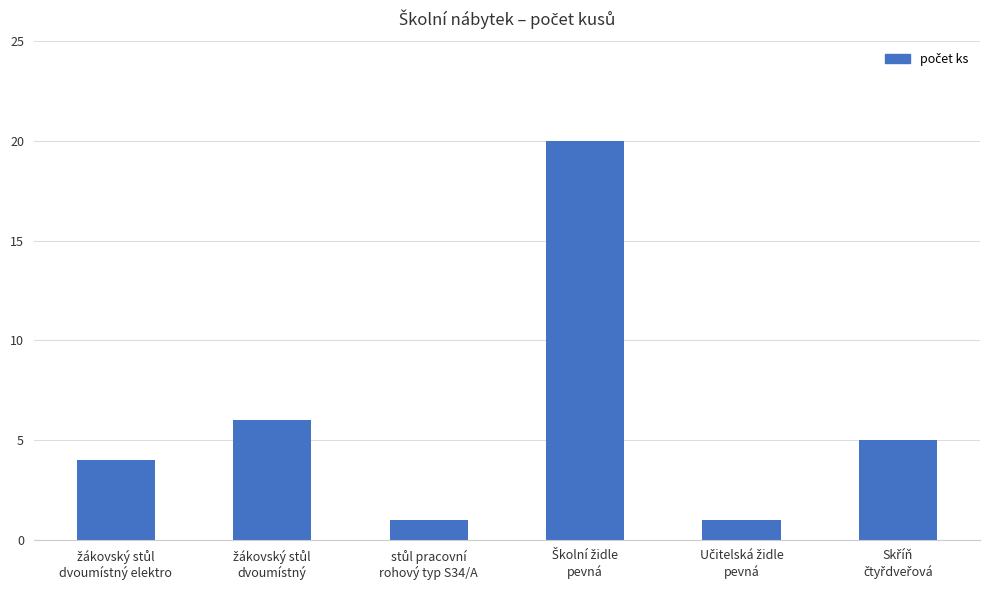

What is the average value?

6